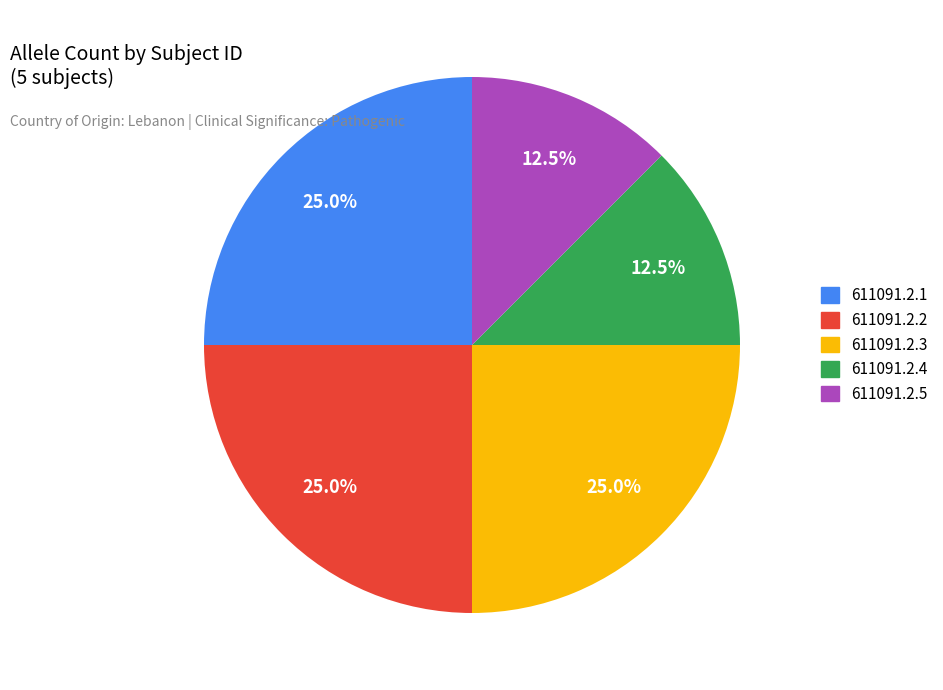

What percentage is NOT represented by 611091.2.2?

75.0%